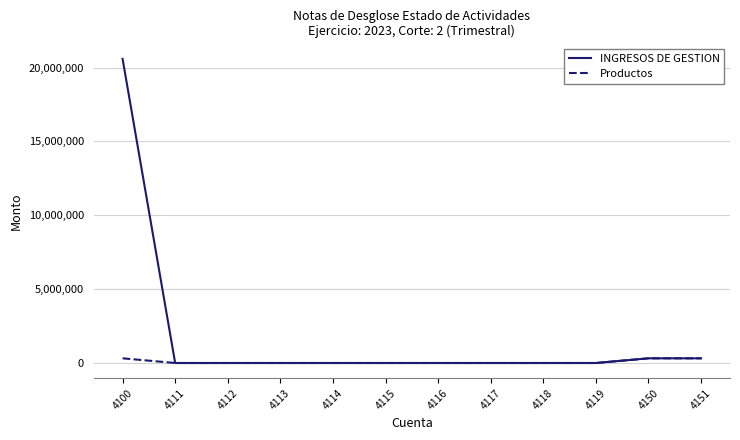

Which series has the widest spread of values?

INGRESOS DE GESTION